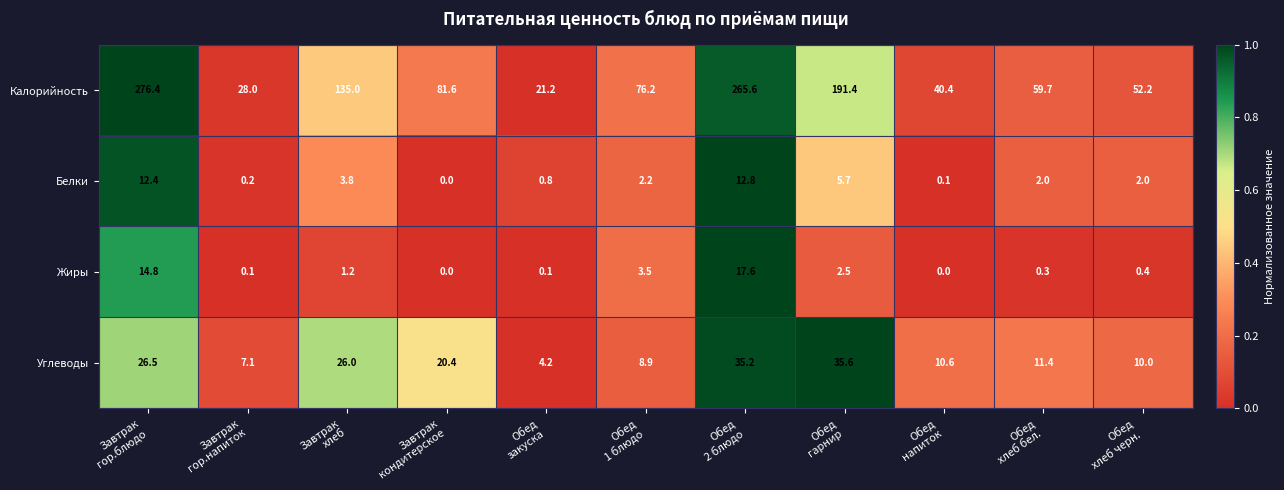

What is the difference between the second highest and second lowest values in the Калорийность series?

237.6